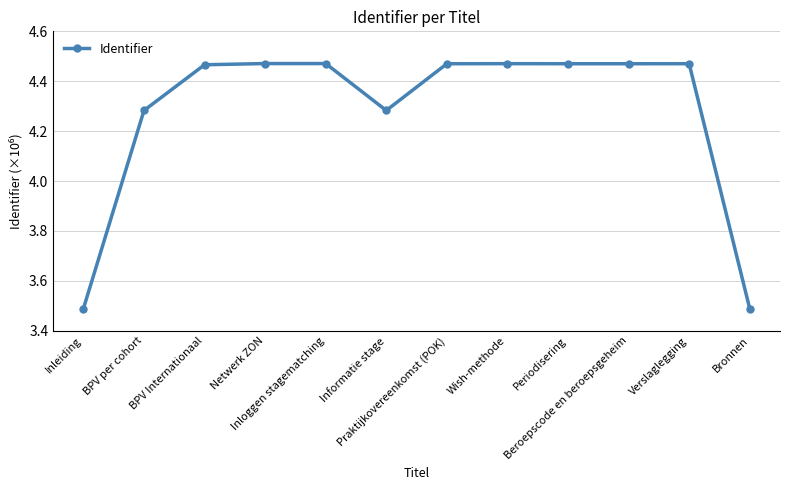

Count the values in the range 4 to 5.

10